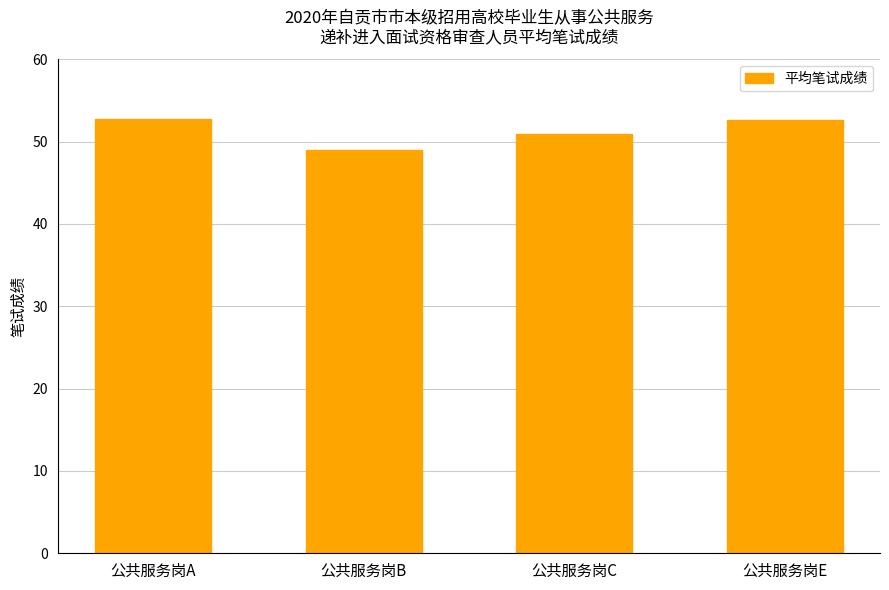

What is the greatest value displayed?

52.8